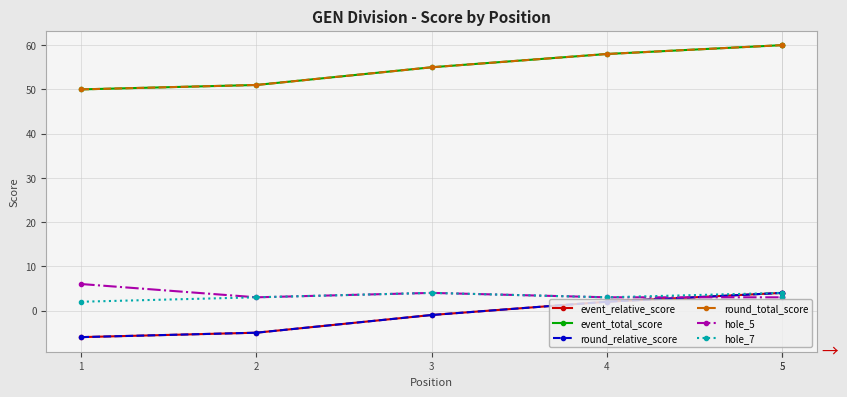

True or false: round_total_score and event_total_score cross at least once.

False